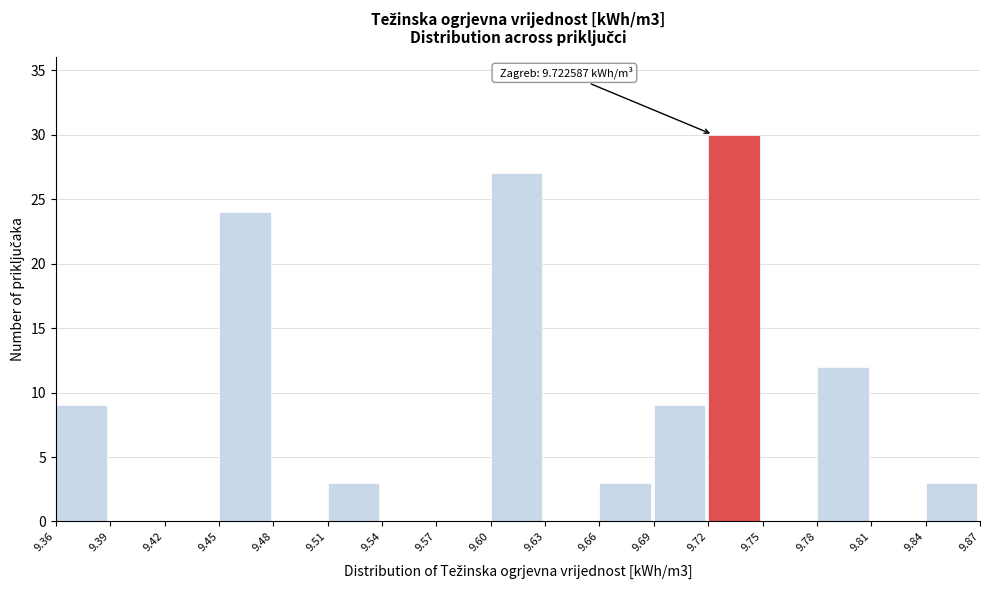

Which range on the x-axis has the tallest bar?

9.72 to 9.75